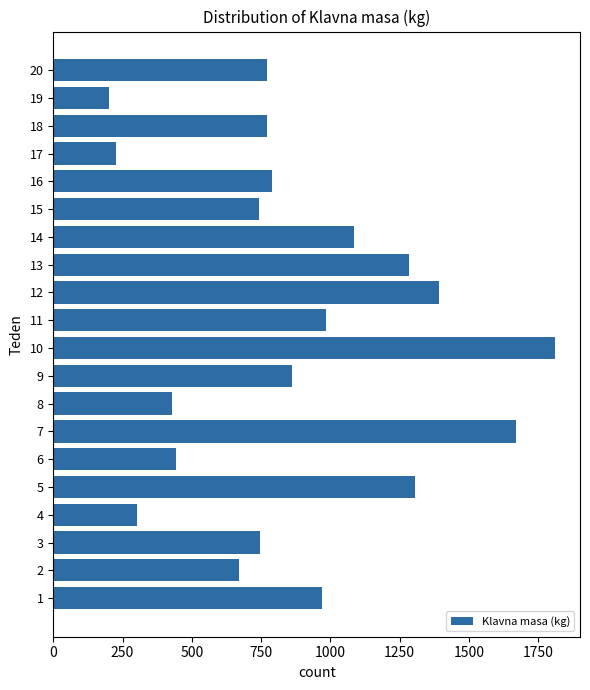

How many distinct data groups are displayed?

1